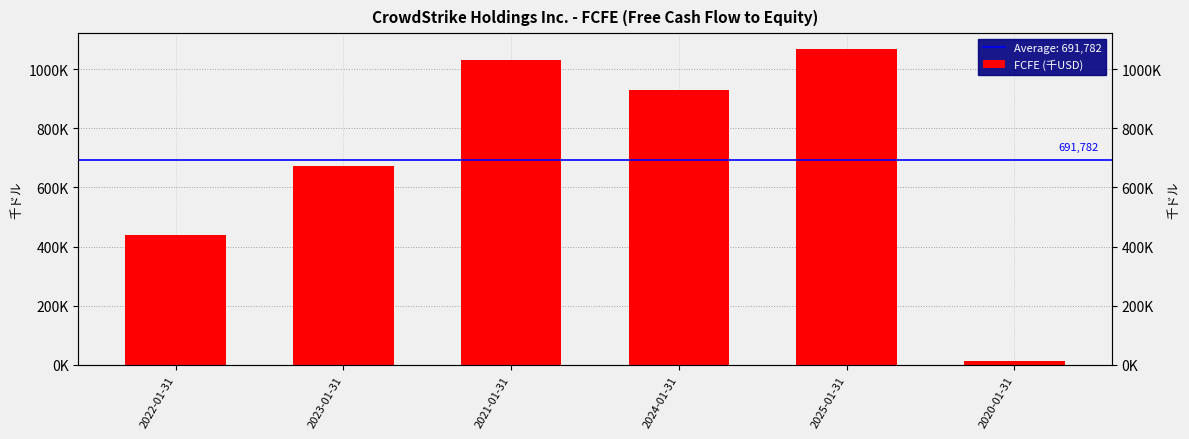

What is the maximum value shown in the chart?

1067906